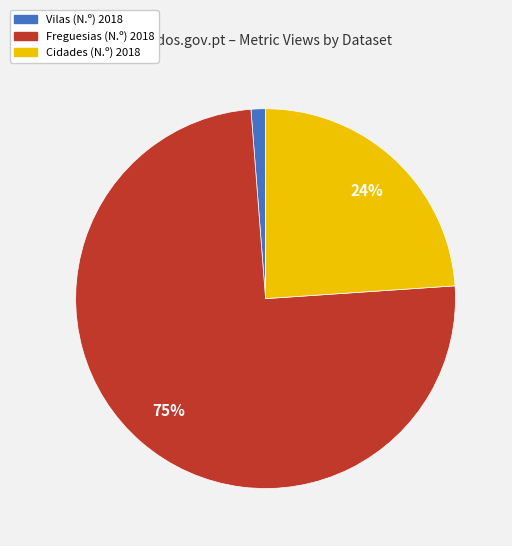

Count the number of slices in the pie.

3